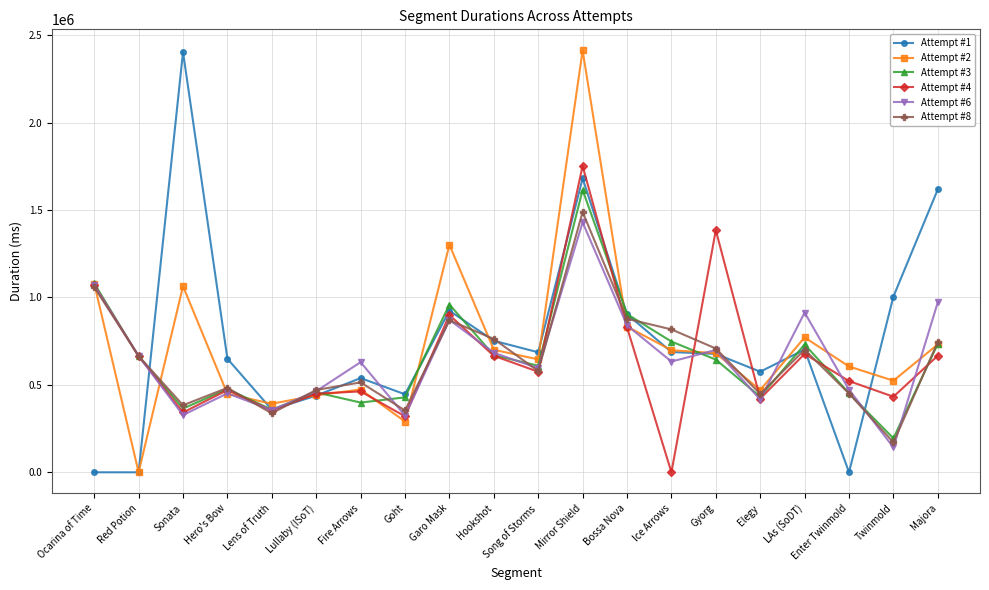

What is the sum of all Attempt #6 values?

12956853